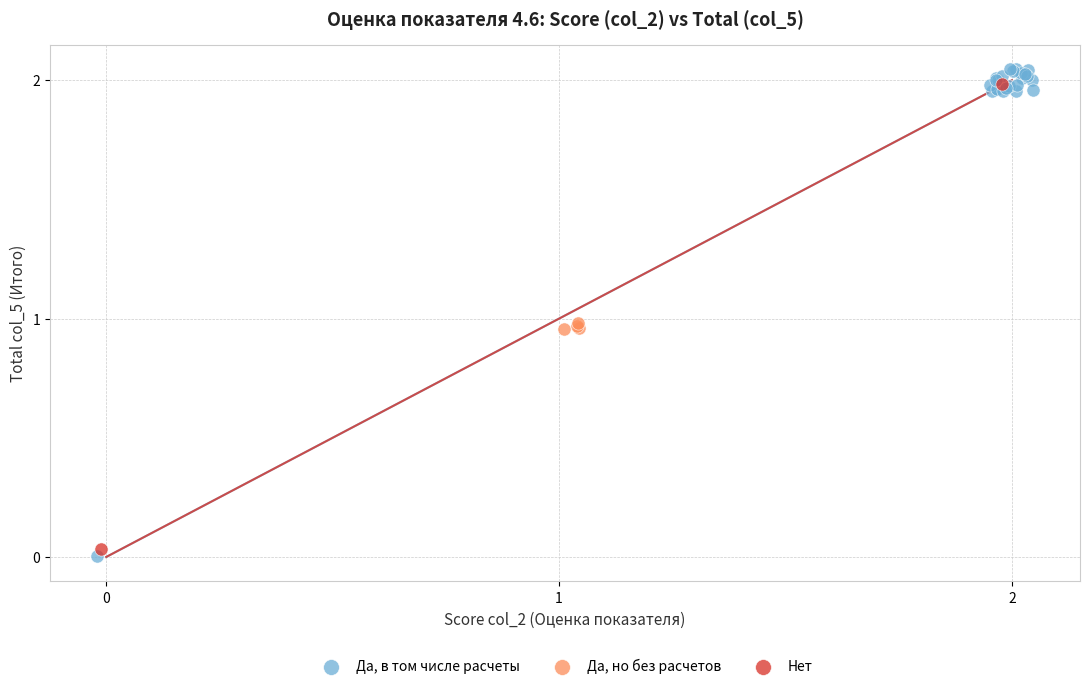

What are all the series names shown in the legend?

Да, в том числе расчеты, Да, но без расчетов, Нет